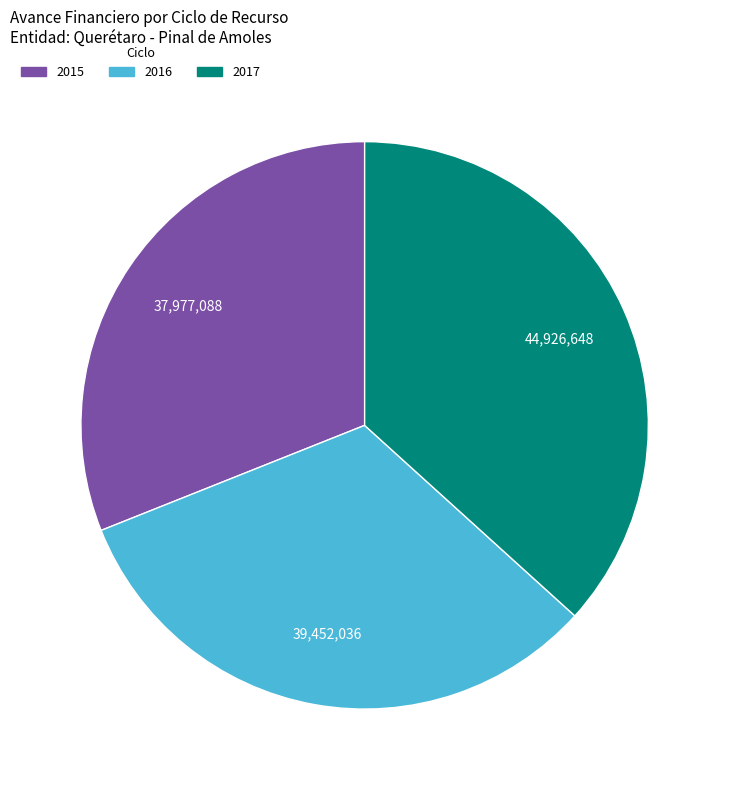

Rank the categories by value from highest to lowest.

2017, 2016, 2015